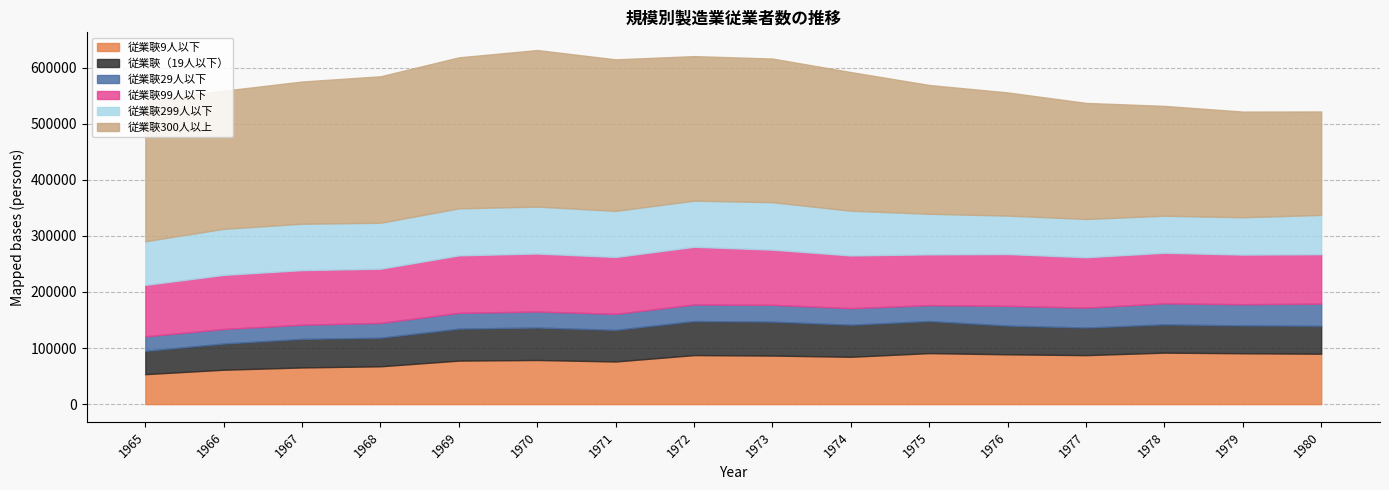

Reading left to right, extract all data points from this chart.

従業聗9人以下: 53439	61299	65382	67418	77580	78662	75998	87392	86555	84384	90909	88791	87303	91788	90668	89848
従業聗（19人以下）: 41569	46751	50917	51040	56993	57925	56383	60721	60576	57197	57229	51264	49237	50421	49676	49899
従業聗29人以下: 25759	25899	25217	26312	28167	28469	28493	29450	29880	29465	28308	35102	35492	37355	37783	39379
従業聗99人以下: 91720	96411	97331	96586	102421	103381	101403	102861	98318	93923	90488	92342	89803	90197	88388	88098
従業聗299人以下: 77870	82146	82663	81955	83829	83698	82175	82305	84591	79841	72338	68565	68236	66065	66613	70031
従業聗300人以上: 250317	246132	253572	261078	269174	279036	270089	257621	256054	247067	229597	219532	206864	195773	188331	184404